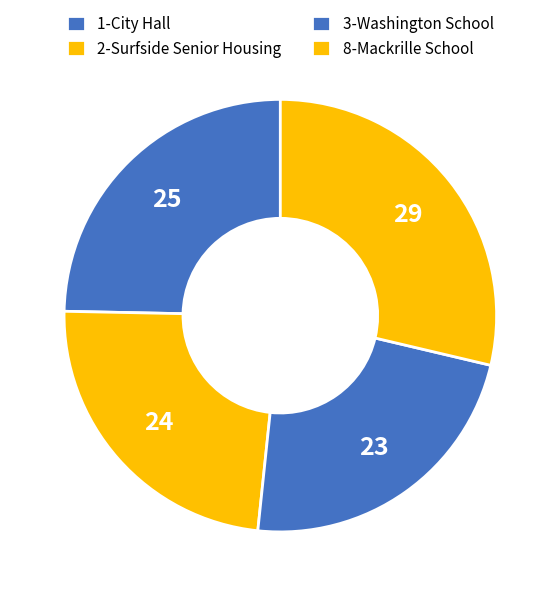

How many segments does this pie chart have?

4